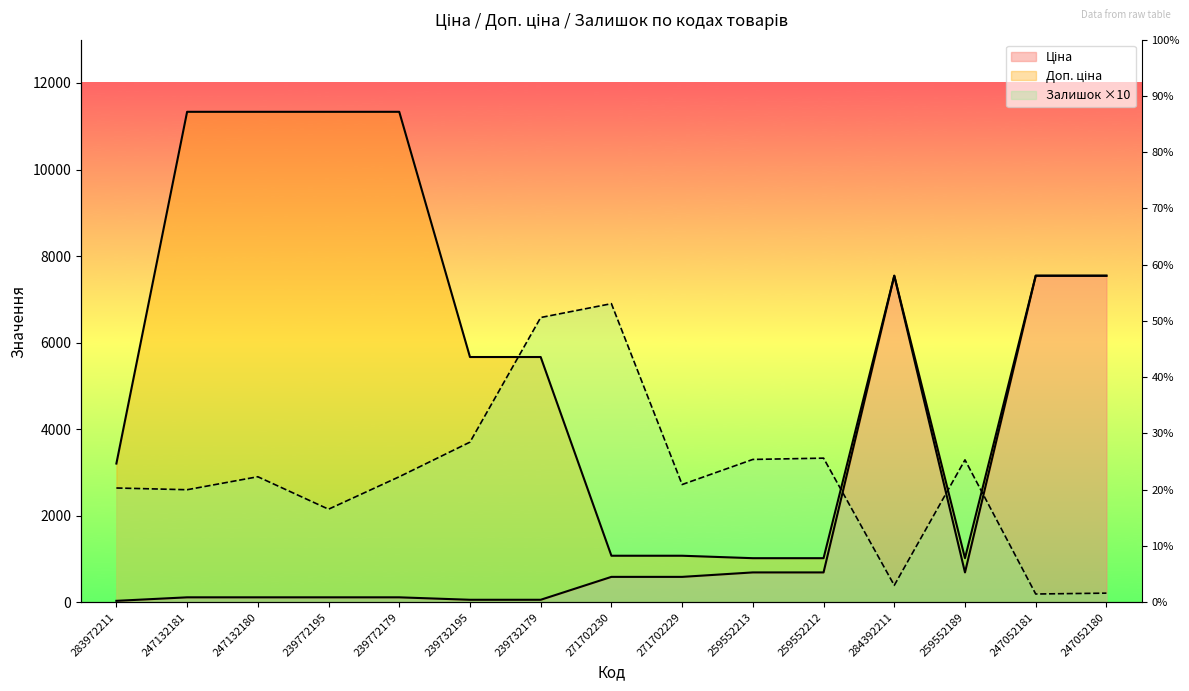

Where is Доп. ціна nearest to the value 6175?

239732195